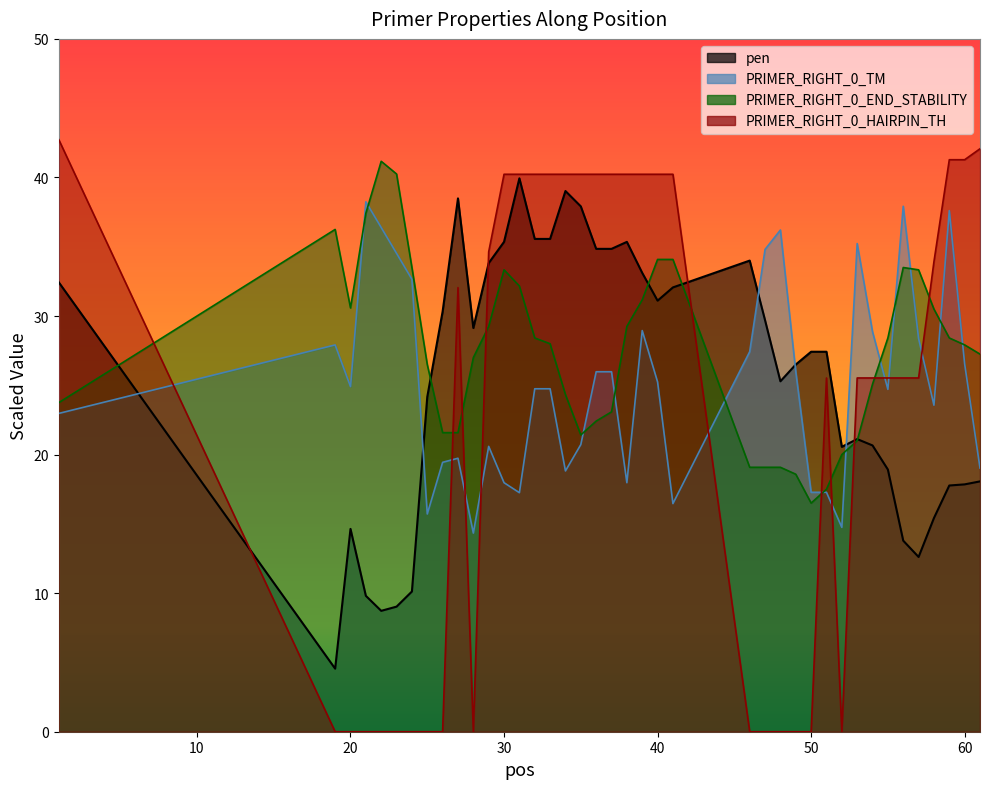

True or false: PRIMER_RIGHT_0_TM has a value of 28.9 at 39.

True